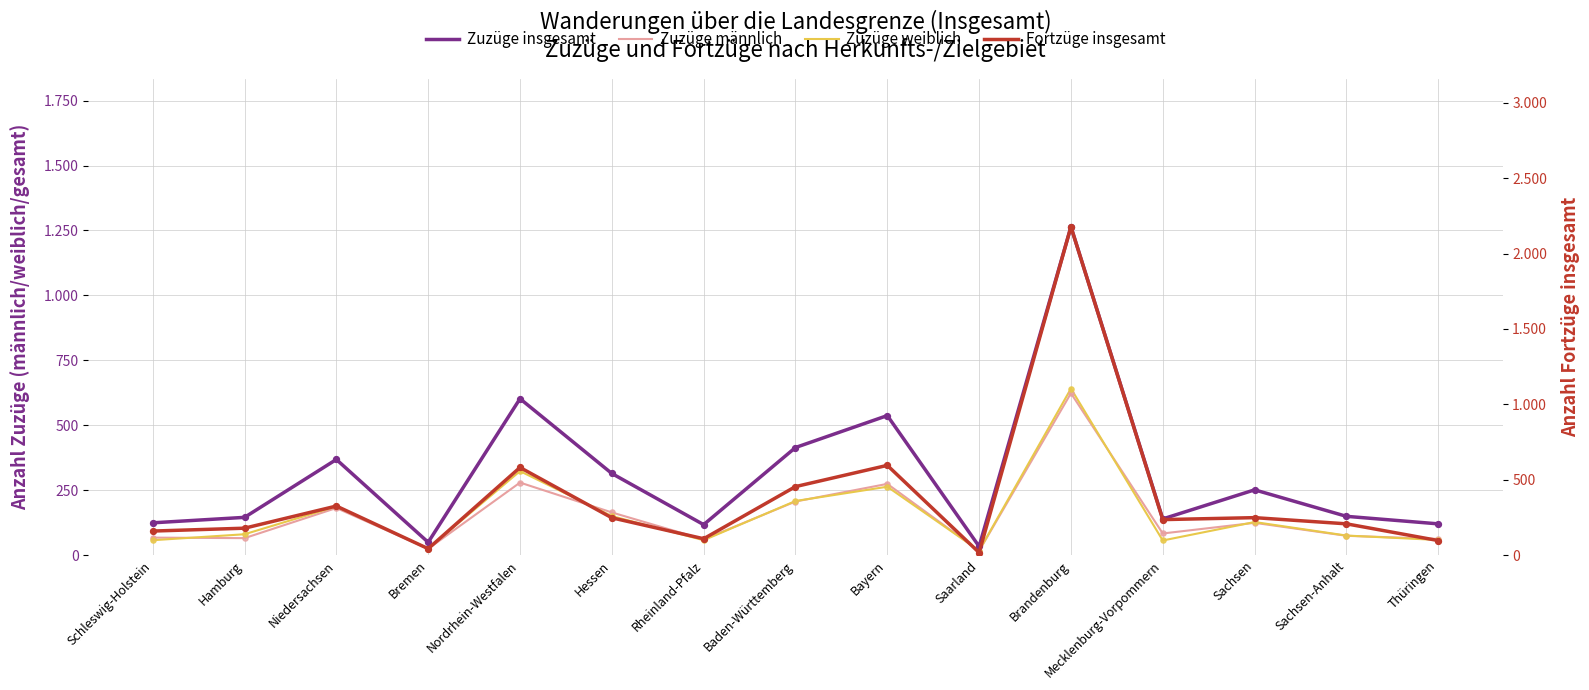

At how many categories does at least one series exceed 1204?

1